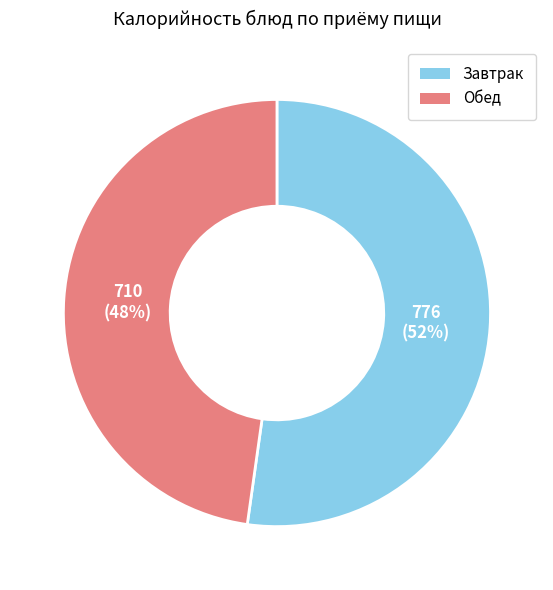

To the nearest percent, what percentage of the pie is Обед?

48%